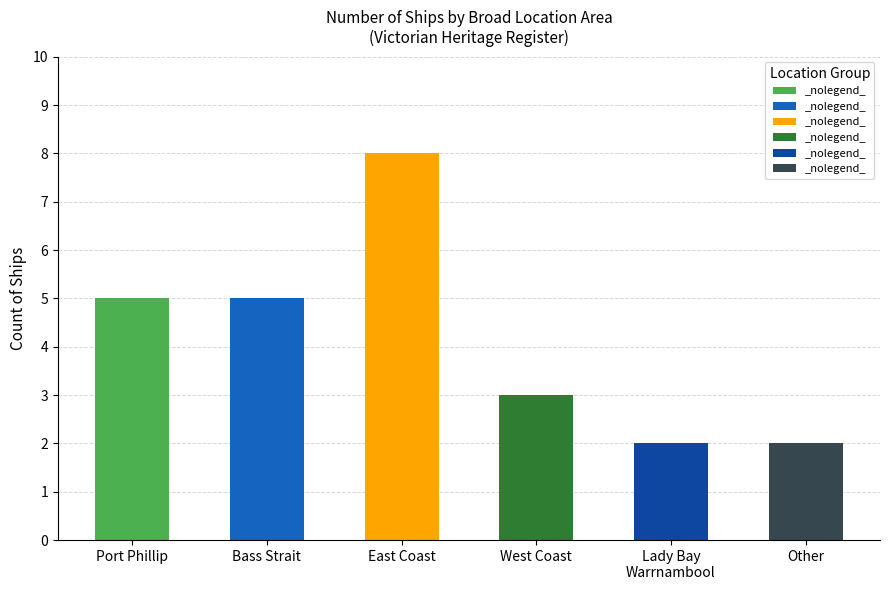

Is it true that the value at Lady Bay Warrnambool is 1?

False